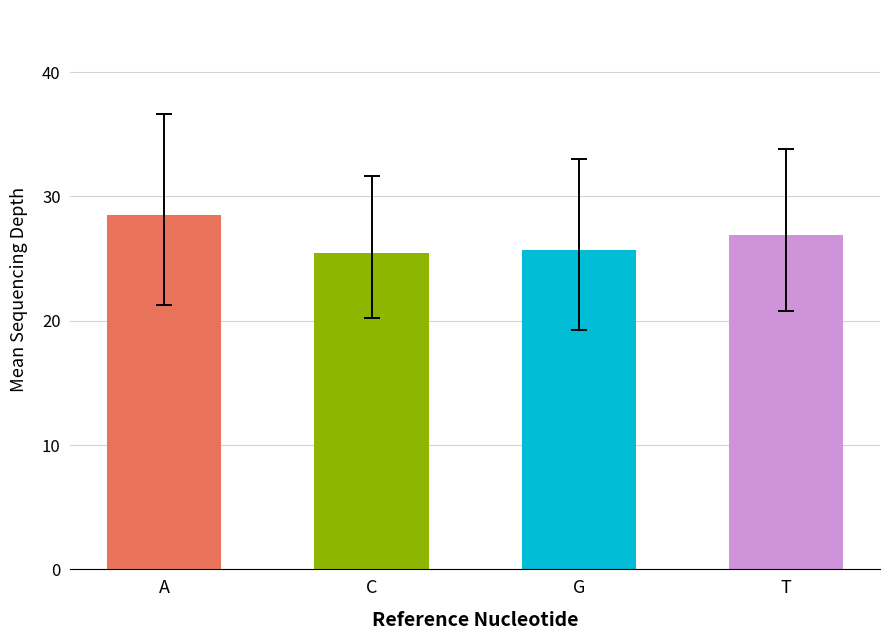

What is the change in value from C to T?

+1.5